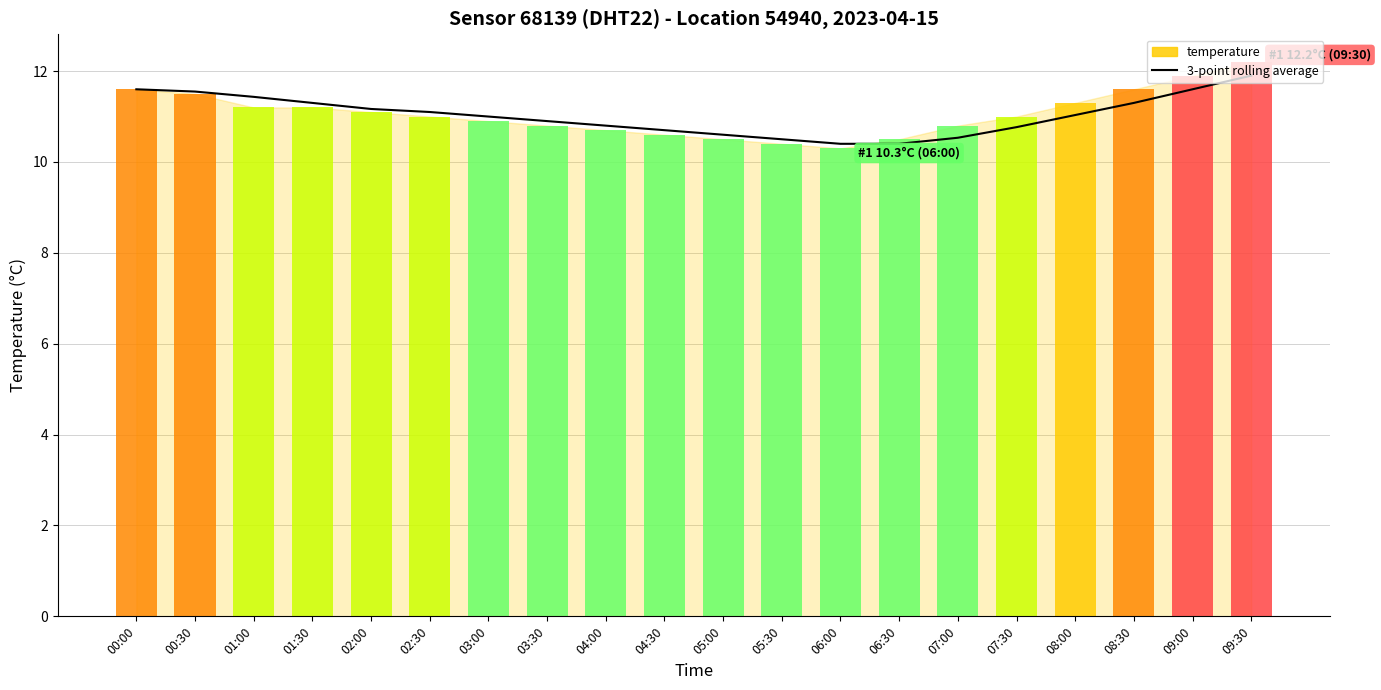

Reading left to right, transcribe all the data shown in this chart.

11.6	11.6	11.4	11.3	11.2	11.1	11.0	10.9	10.8	10.7	10.6	10.5	10.4	10.4	10.5	10.8	11.0	11.3	11.6	11.9